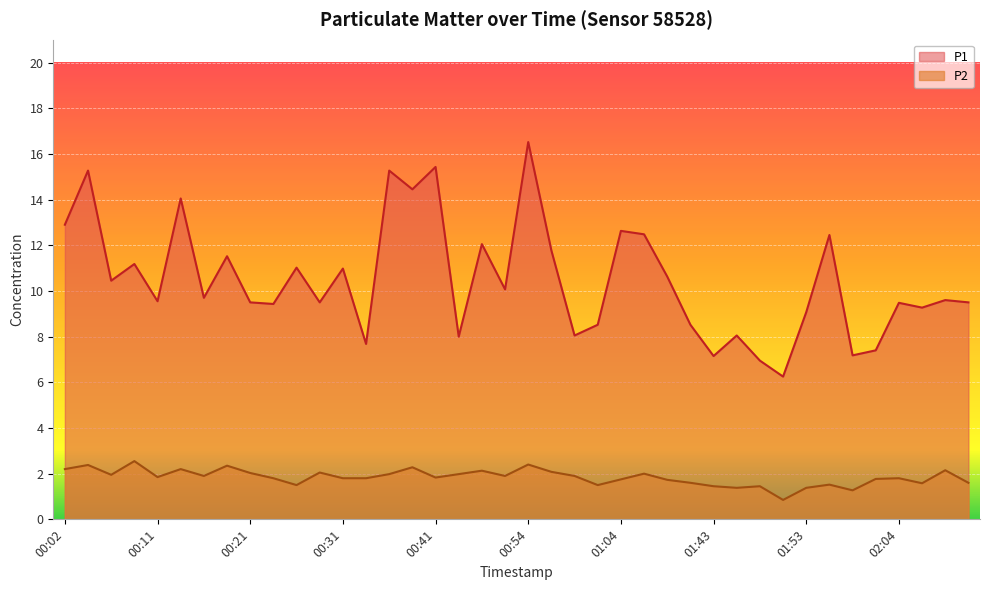

Which series has the largest total across all categories?

P1